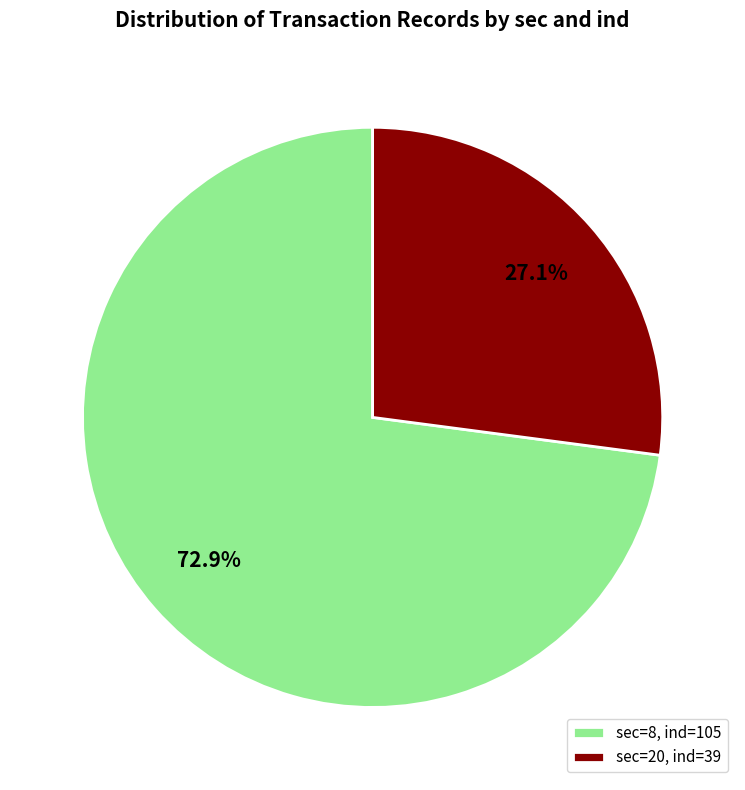

Between sec=20, ind=39 and sec=8, ind=105, which is larger?

sec=8, ind=105